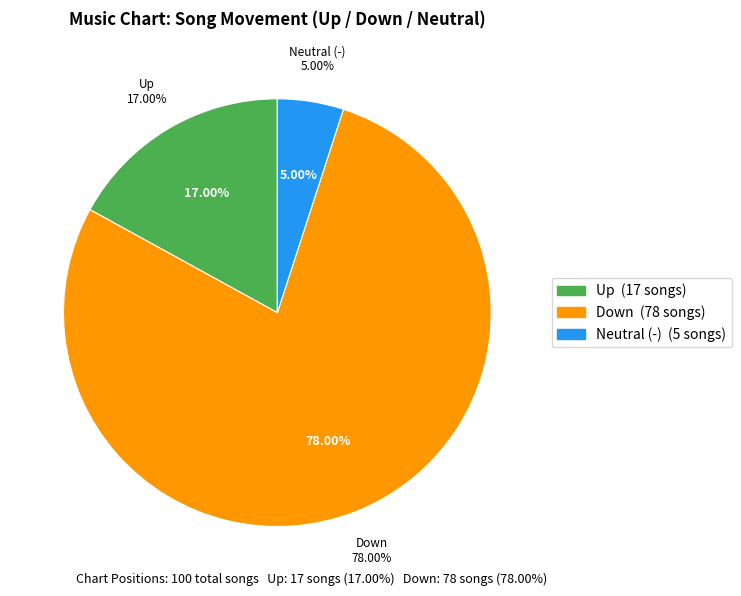

Is it true that down is 85% of the pie?

False